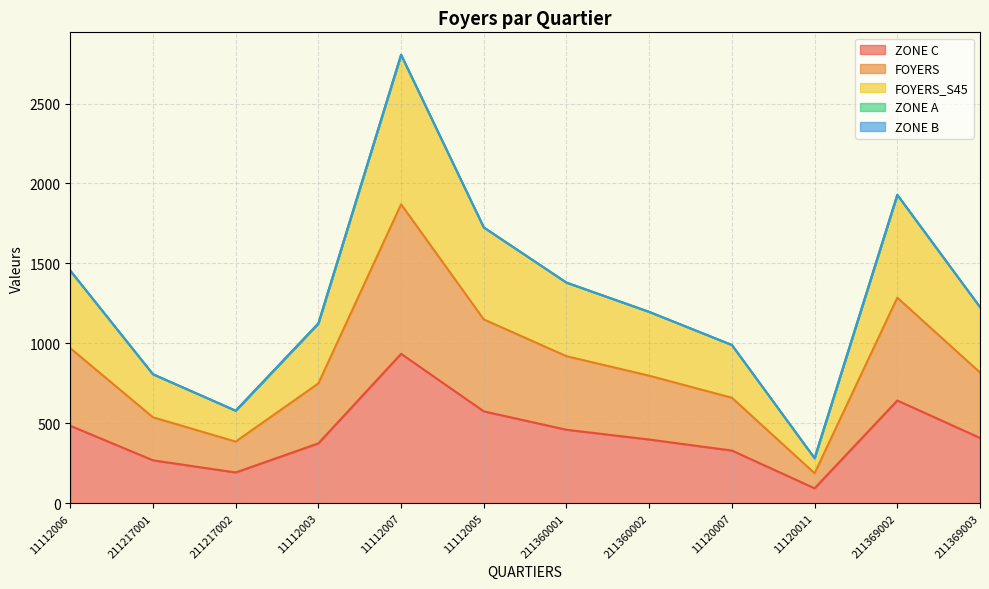

List the series in order of their peak value, lowest first.

ZONE C, FOYERS, FOYERS_S45